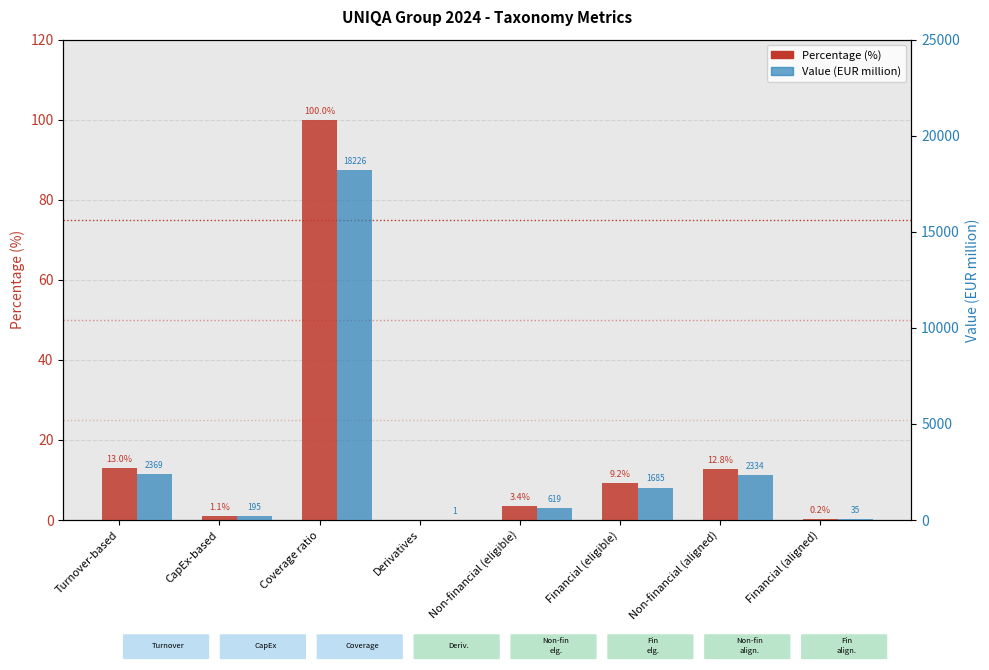

What are all the series names shown in the legend?

Percentage (%), Value (EUR million)